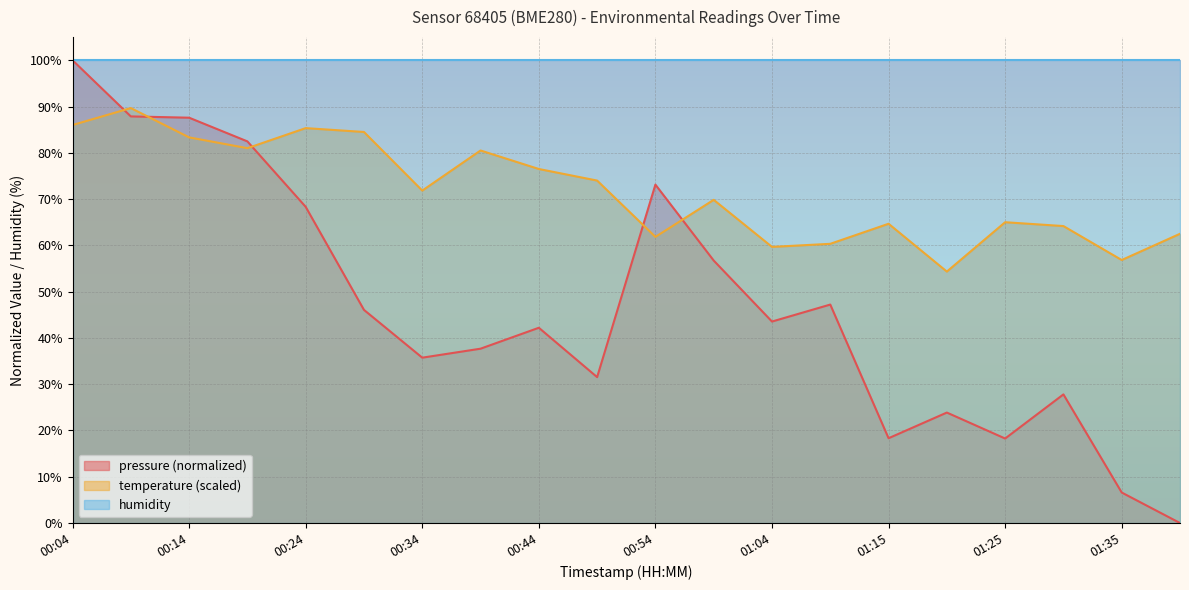

How many interior local valleys does the temperature series have?

6